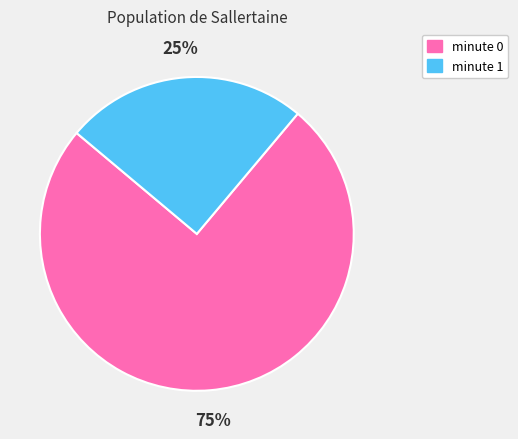

Approximately how many times larger is the value at minute 1 compared to minute 0?

0.3